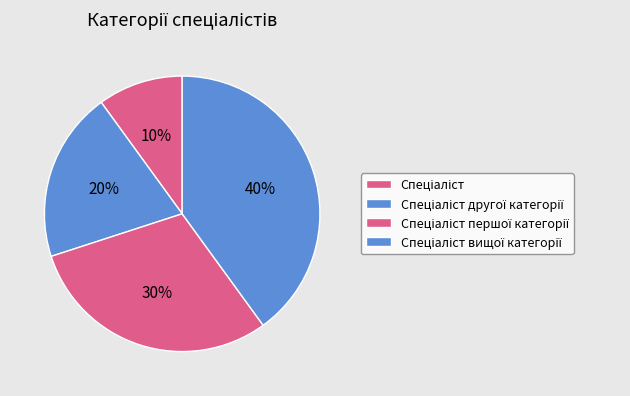

Which category has the smallest portion of the pie?

Спеціаліст